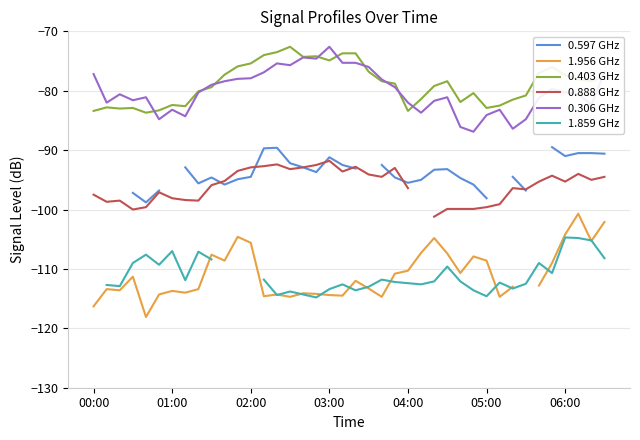

The 0.403 GHz series shows -131.0 at 32. True or false?

False